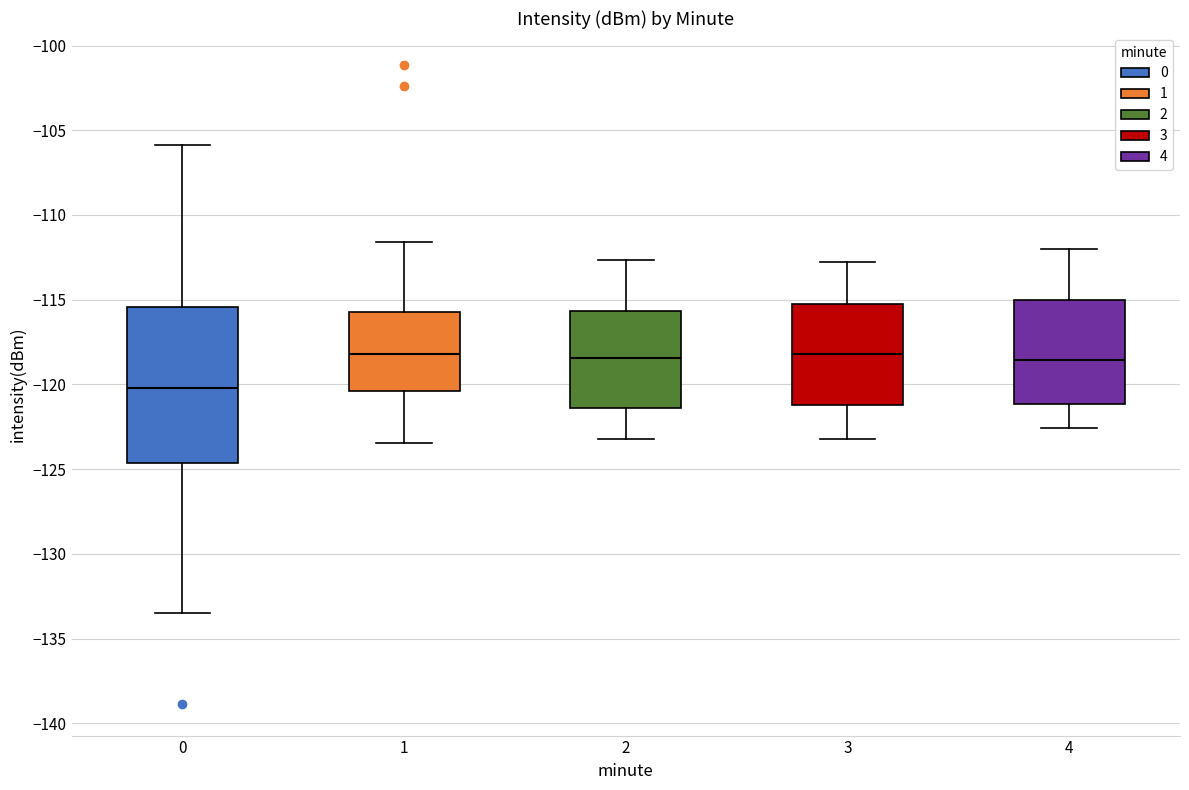

Which box is the tallest, from its lower edge to its upper edge?

0